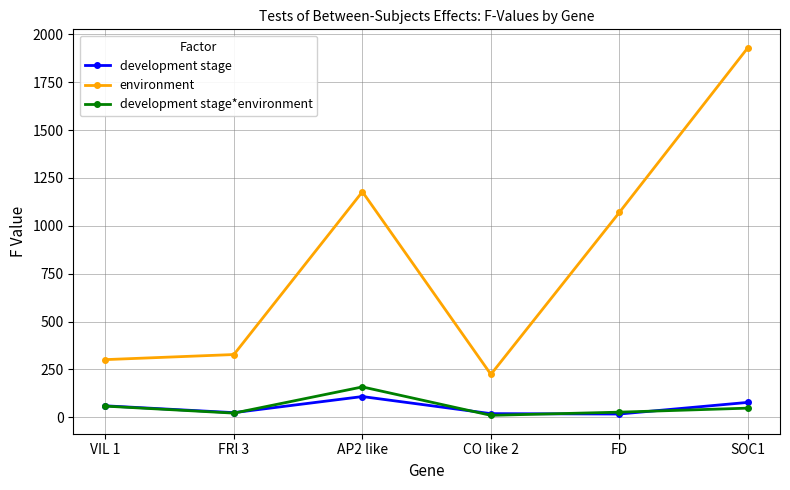

True or false: development stage and environment intersect in this chart.

False